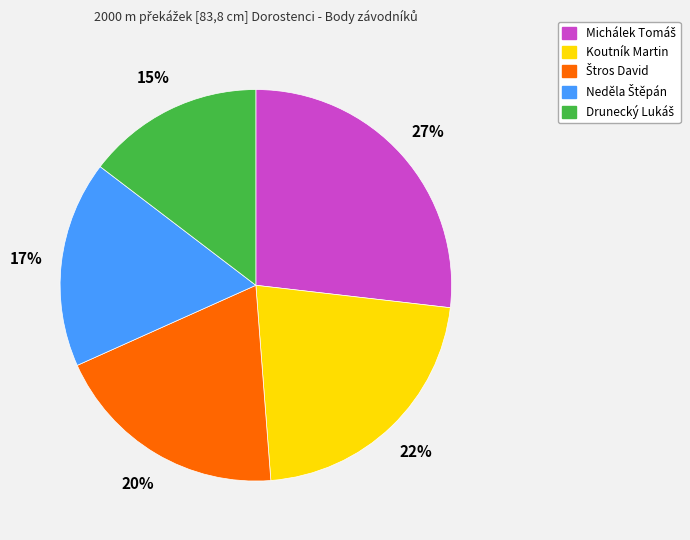

What percentage is the Koutník Martin slice, to the nearest percent?

22%